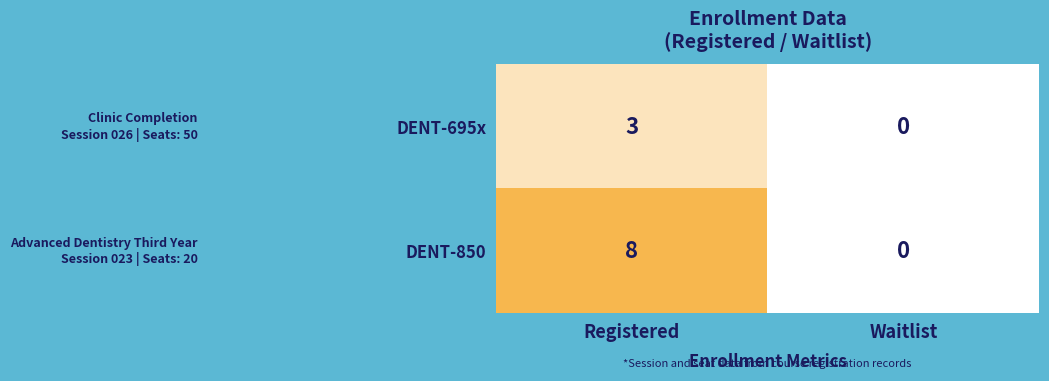

At which label is DENT-695x closest to 1?

Waitlist